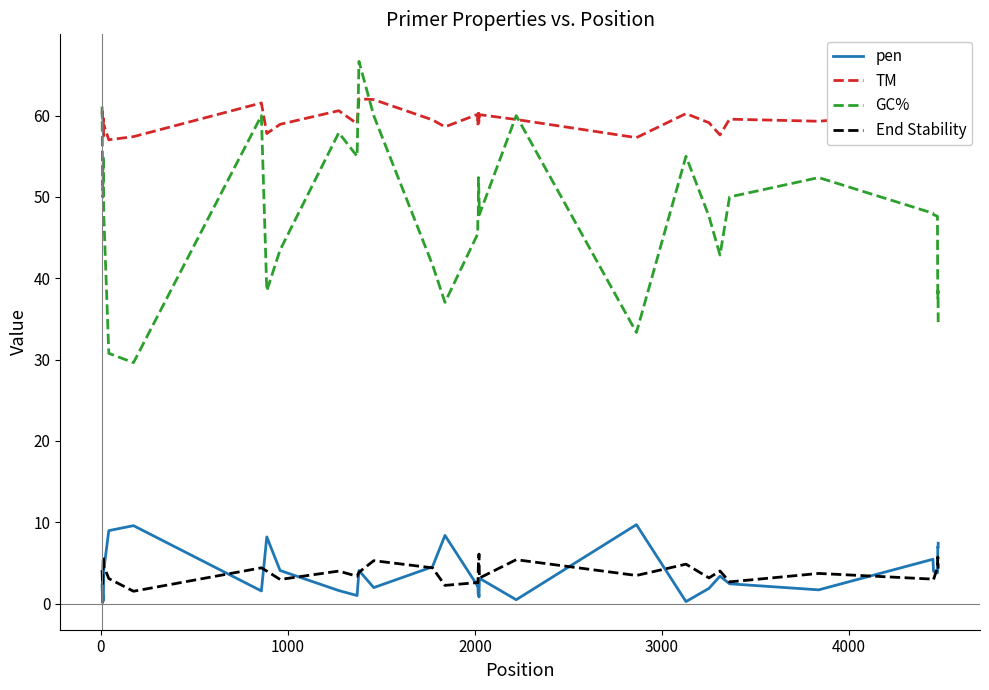

What is the difference between the maximum and second lowest values in the TM series?

5.0